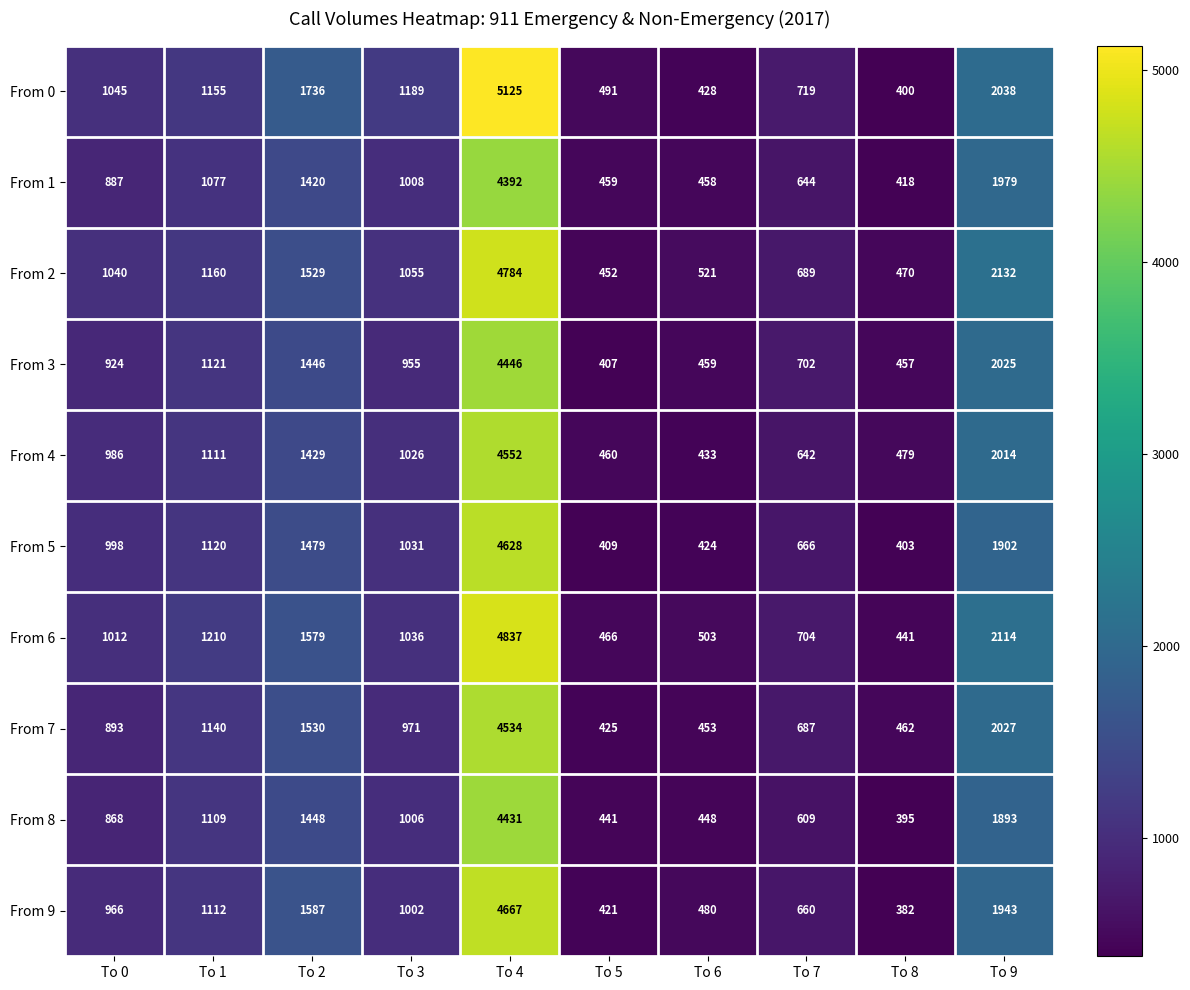

What is the total value across all series at To 9?

20067